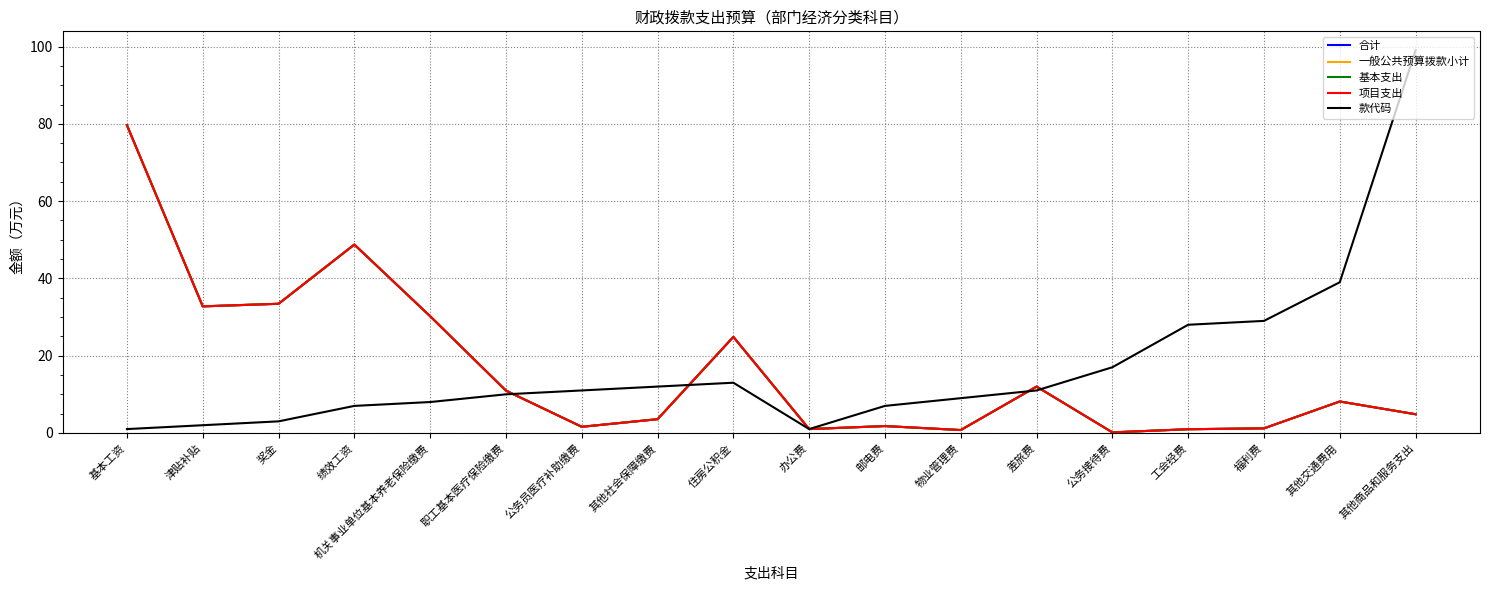

Rank the series by their maximum value, from highest to lowest.

款代码, 合计, 一般公共预算拨款小计, 基本支出, 项目支出